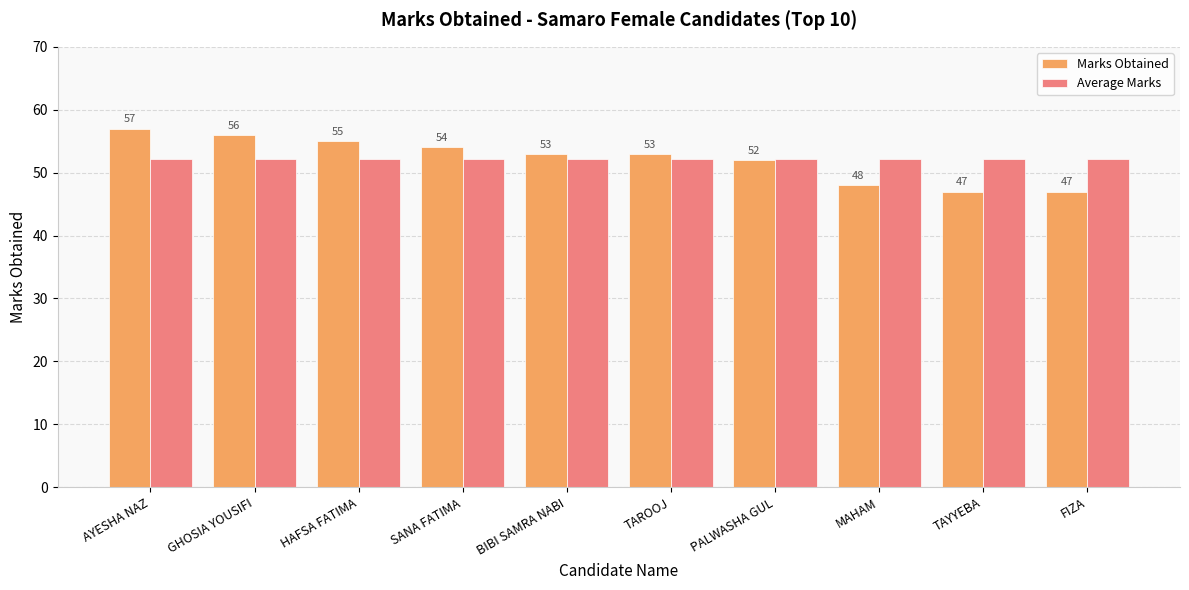

Which series has the widest spread of values?

Marks Obtained